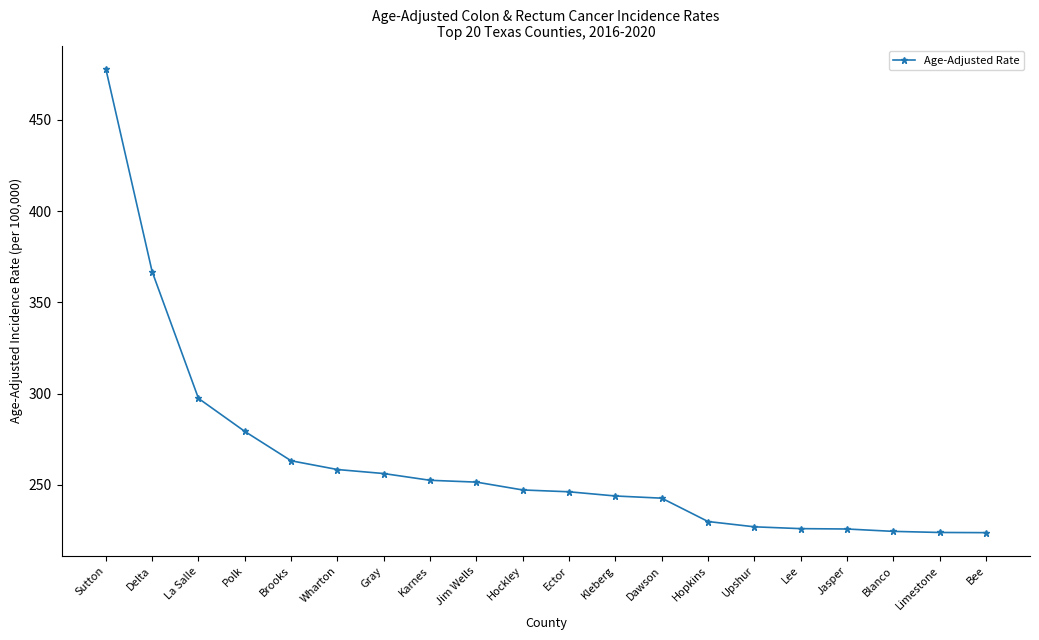

What is the average value?

263.2